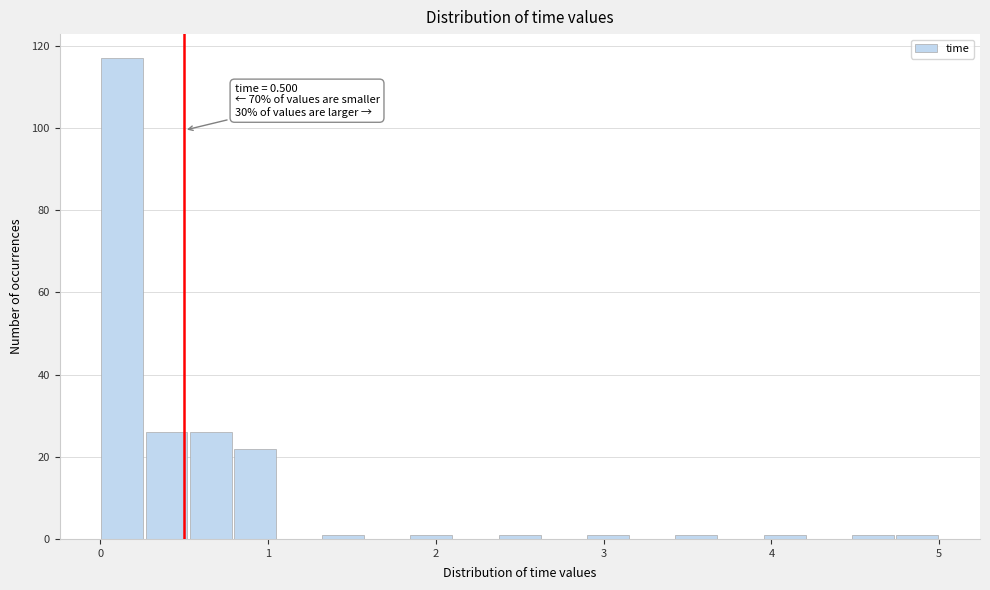

Read against the x-axis, roughly where is the centre of the tallest bar?

0.1